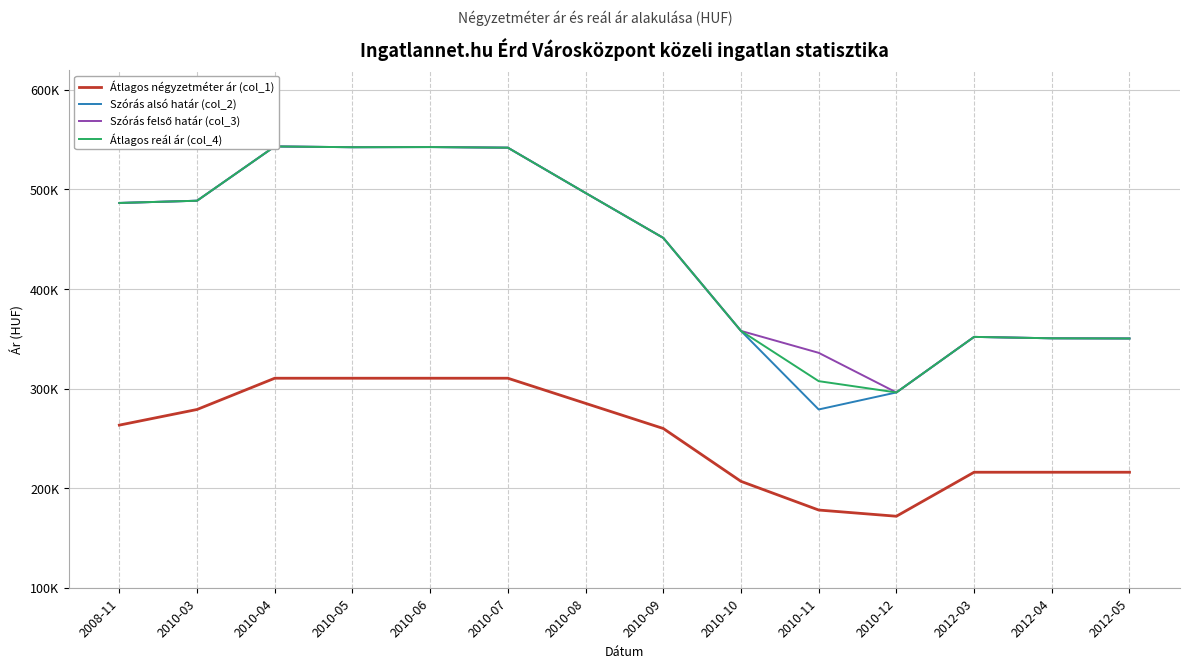

What is the difference between the Átlagos reál ár (col_4) values at 2010-08 and 2012-03?

144534